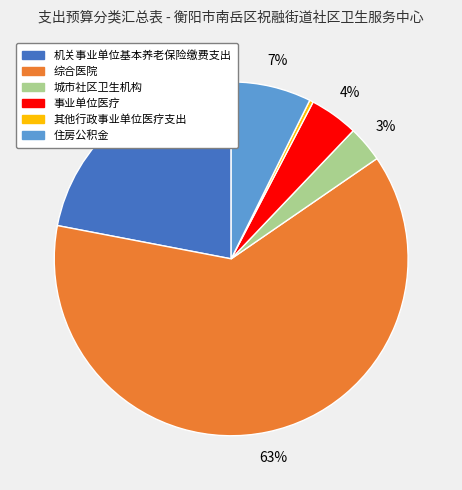

To the nearest percent, what is the average slice percentage?

17%